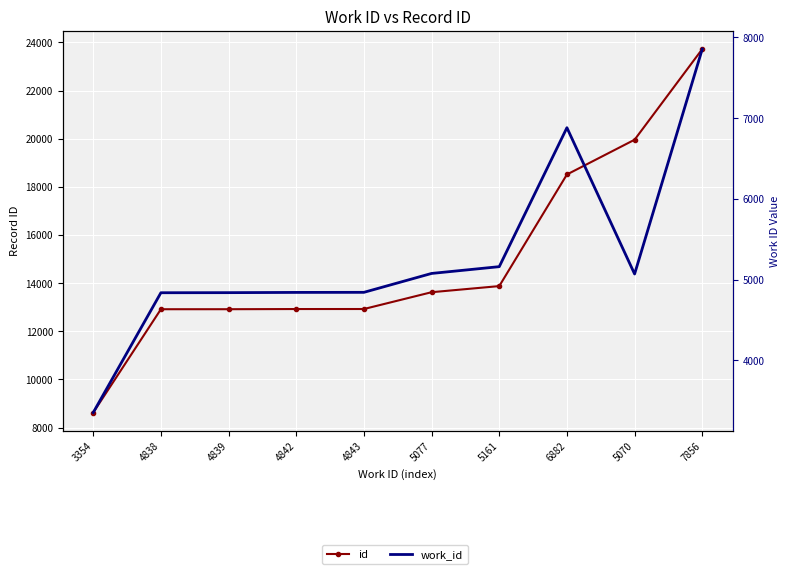

What are all the series names shown in the legend?

id, work_id